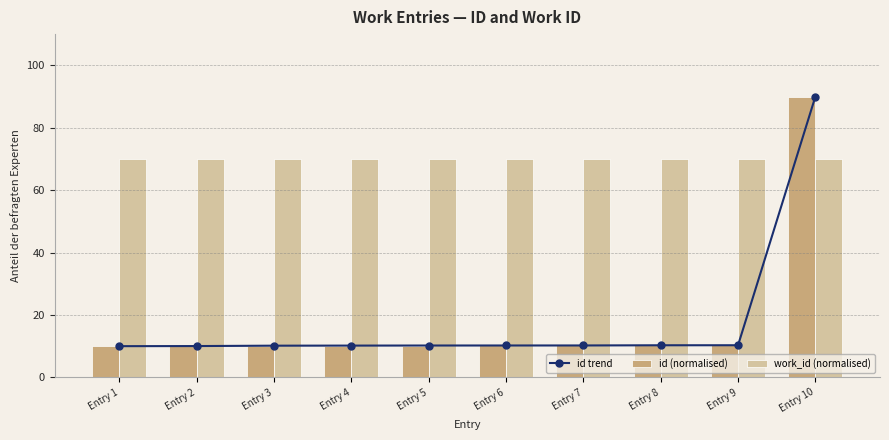

What is the maximum value shown in the chart?

90.0